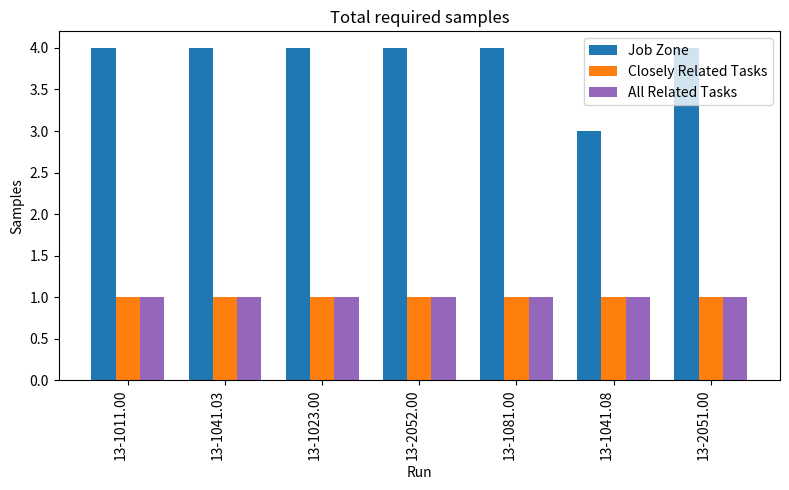

What is the label of the 7th bar from the left?

13-2051.00